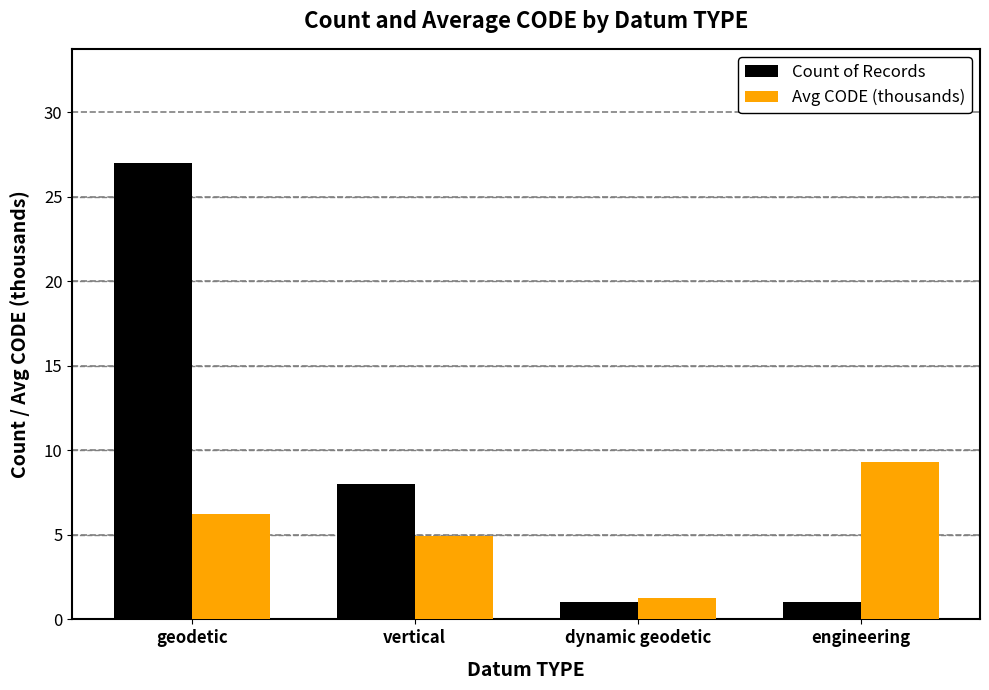

What is the difference between the highest and lowest values at geodetic?

20.8